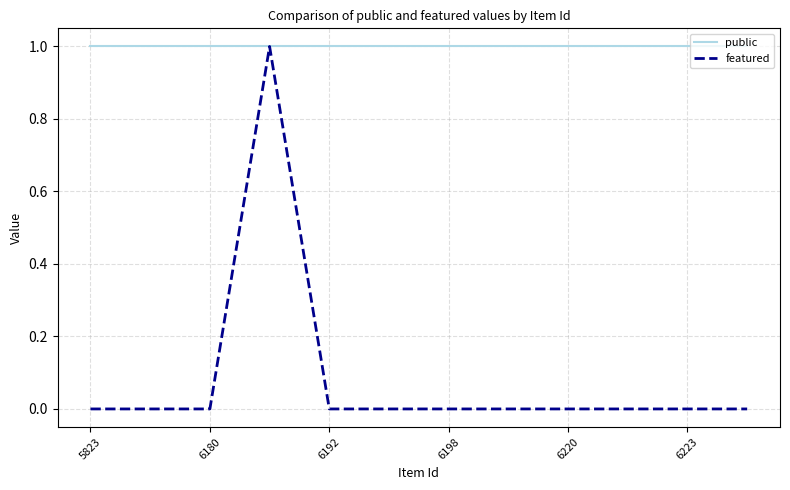

Which series has the widest spread of values?

featured